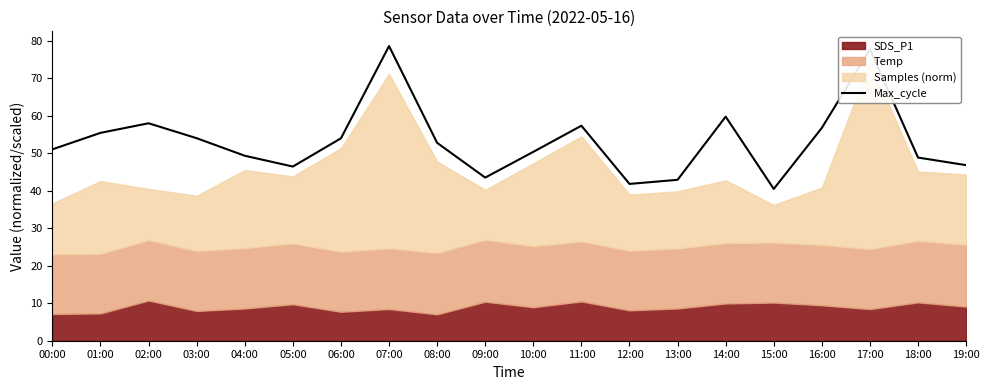

What is the average value?

53.3